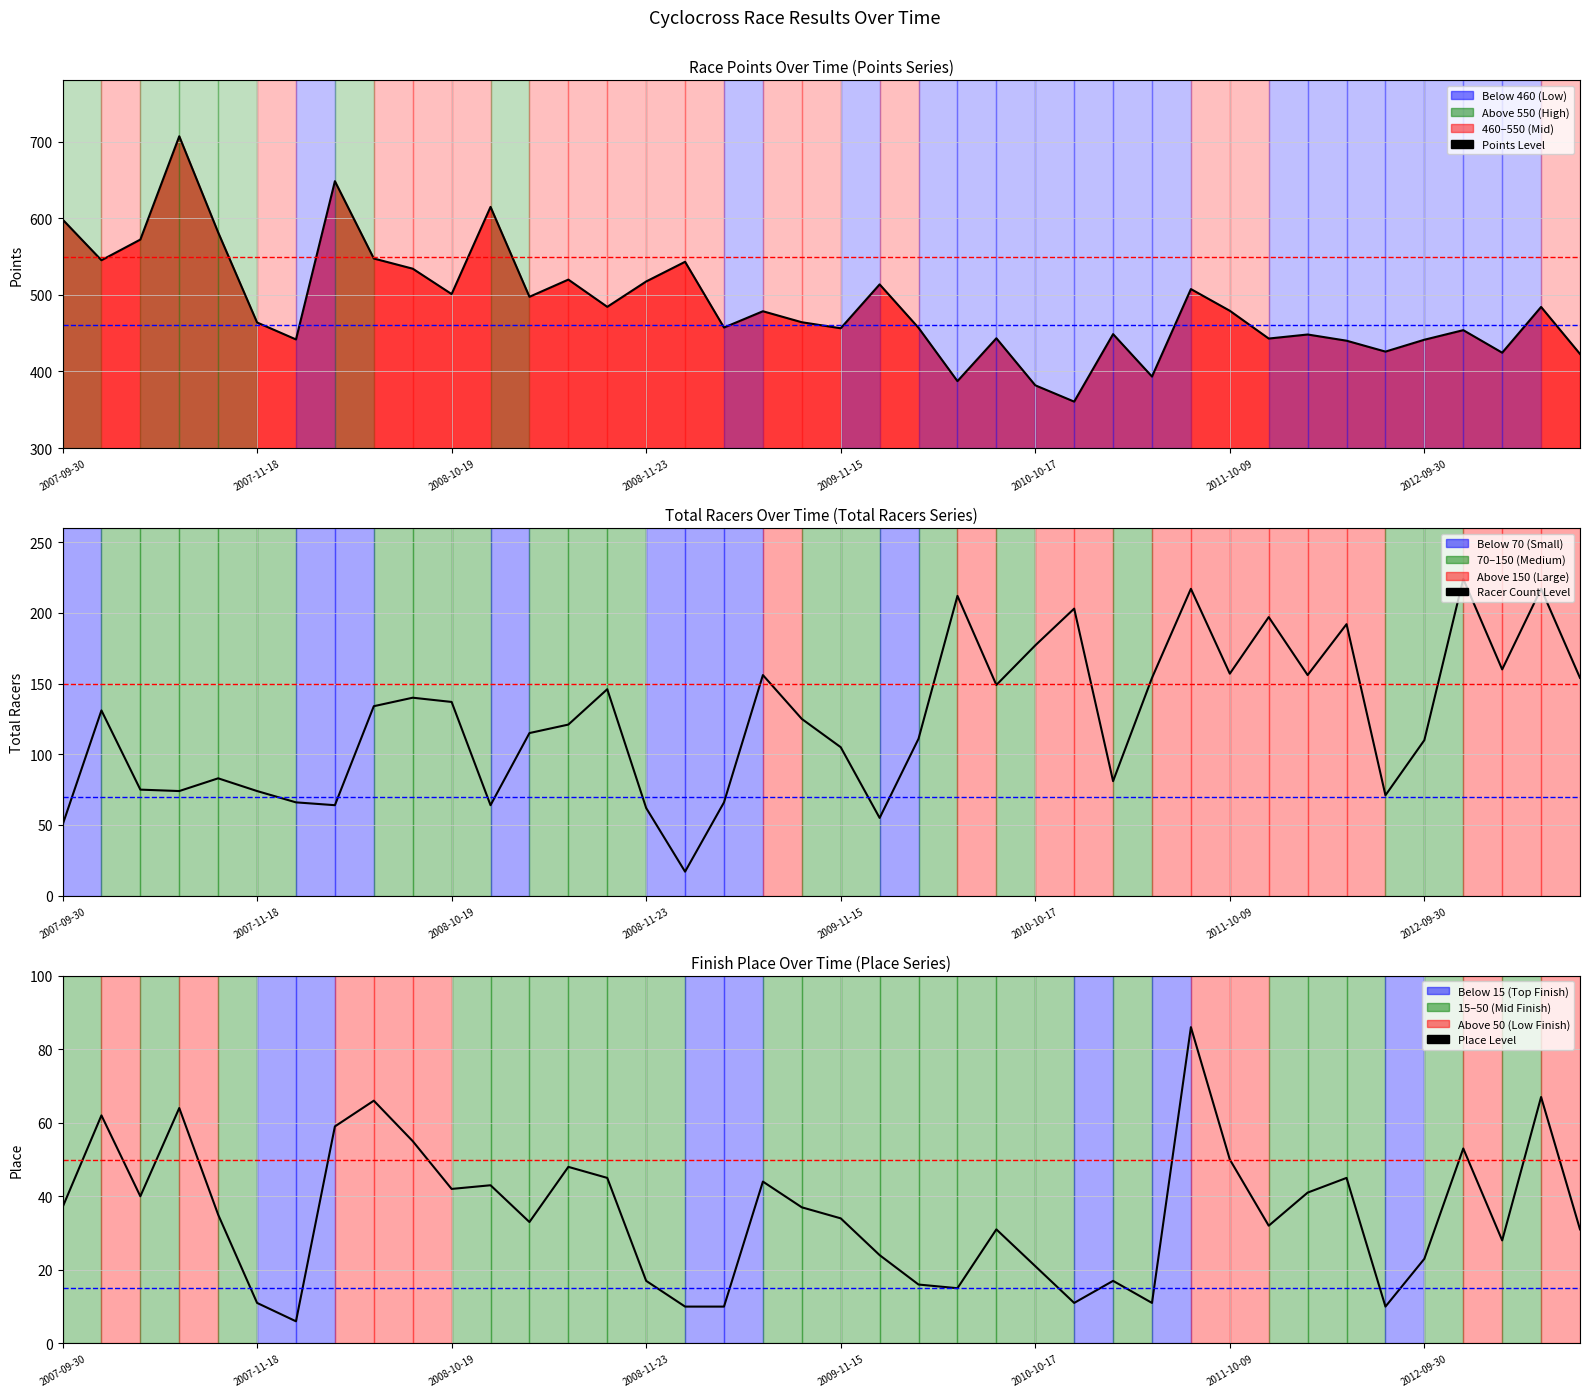

Where does the Place Line series first go above 35?

2007-09-30